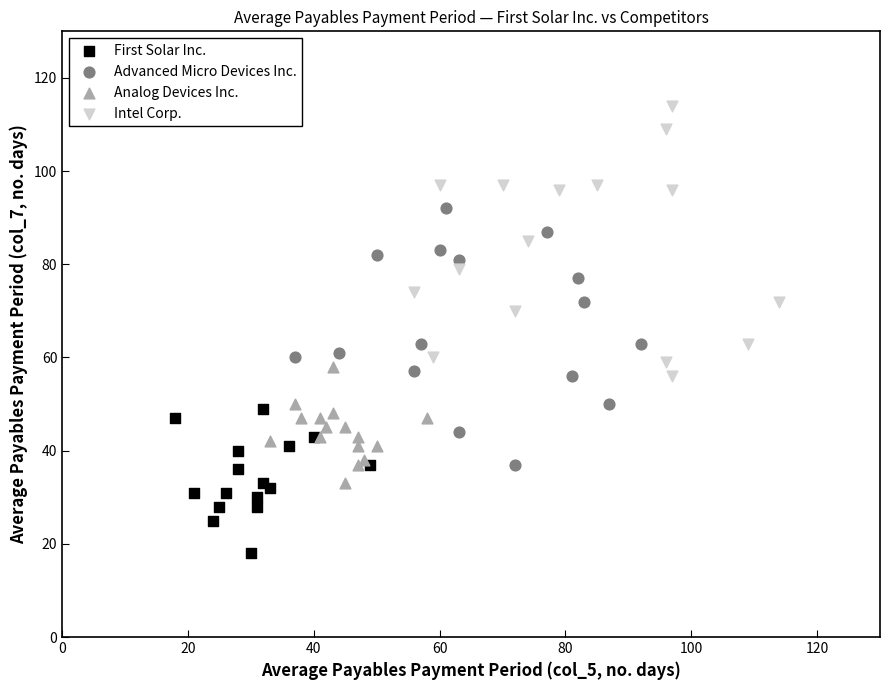

Which series reaches the maximum Y coordinate?

Intel Corp.